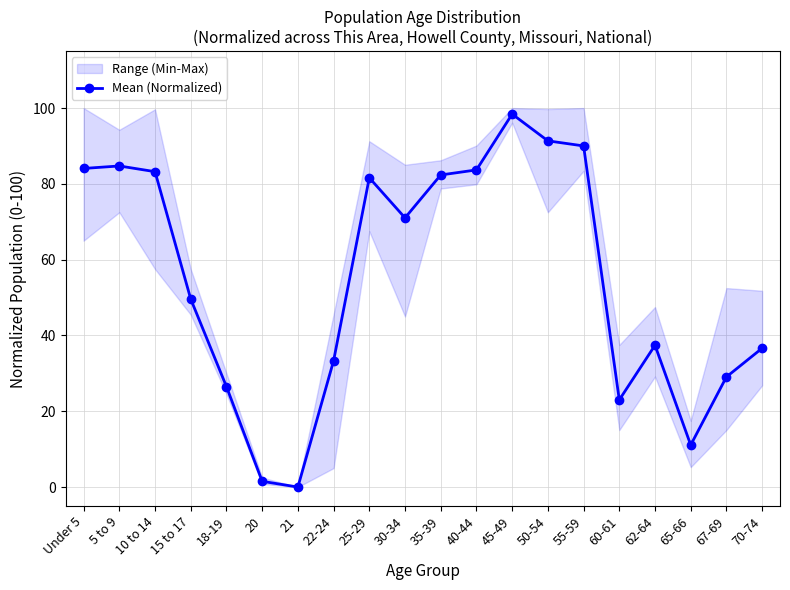

List the labels in order of value, largest first.

45-49, 50-54, 55-59, 5 to 9, Under 5, 40-44, 10 to 14, 35-39, 25-29, 30-34, 15 to 17, 62-64, 70-74, 22-24, 67-69, 18-19, 60-61, 65-66, 20, 21